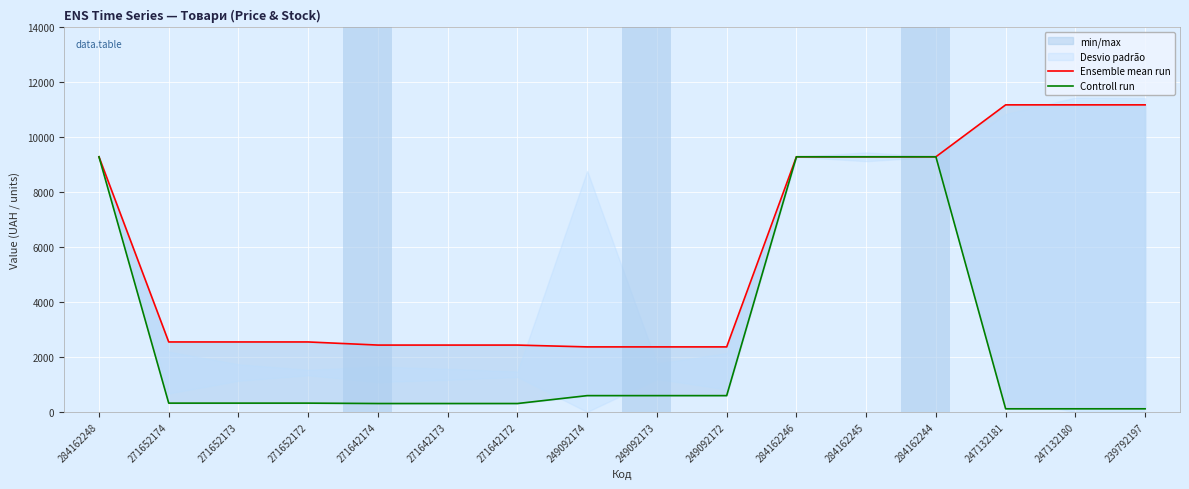

Reading left to right, transcribe all the data shown in this chart.

Ensemble mean run: 284162248=9290.5	271652174=2546.4	271652173=2546.4	271652172=2546.4	271642174=2432.8	271642173=2432.8	271642172=2432.8	249092174=2366.5	249092173=2366.5	249092172=2366.5	284162246=9290.5	284162245=9290.5	284162244=9290.5	247132181=11182.0	247132180=11182.0	239792197=11182.0
Controll run: 284162248=9290.5	271652174=318.3	271652173=318.3	271652172=318.3	271642174=304.1	271642173=304.1	271642172=304.1	249092174=591.6	249092173=591.6	249092172=591.6	284162246=9290.5	284162245=9290.5	284162244=9290.5	247132181=111.8	247132180=111.8	239792197=111.8